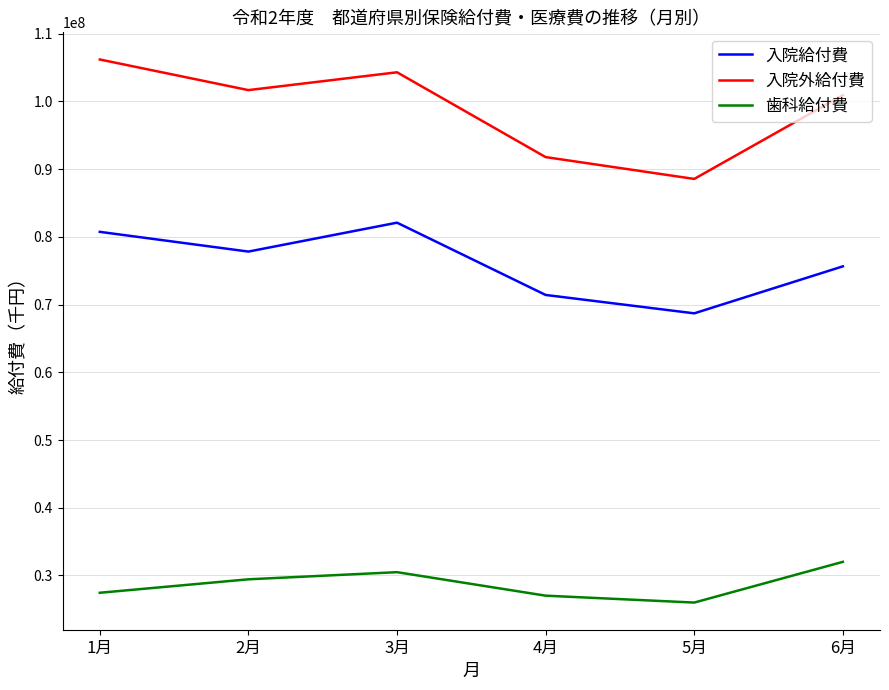

Does the chart display data point markers on the line(s)?

No